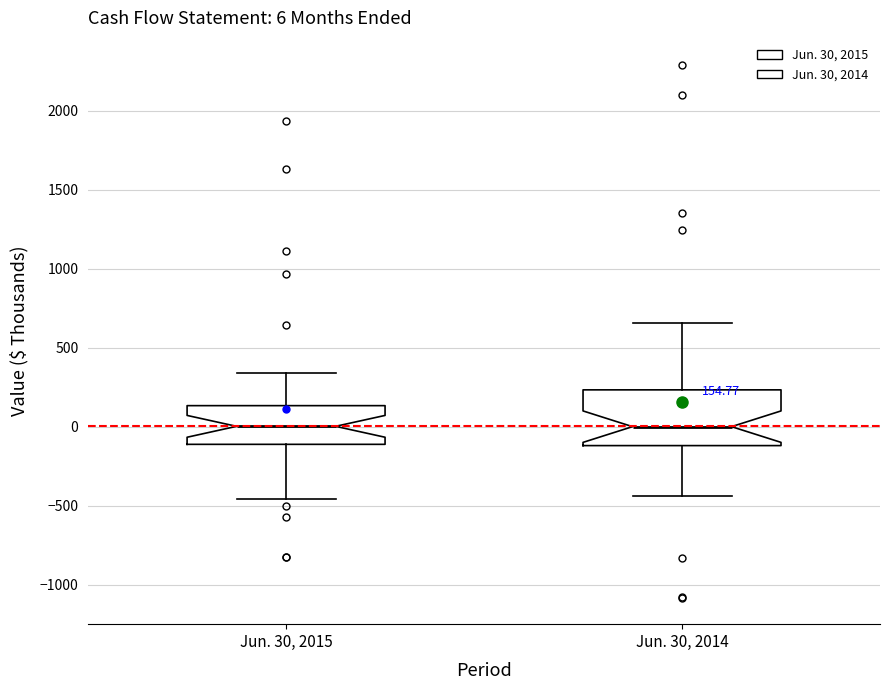

Which box is the tallest, from its lower edge to its upper edge?

Jun. 30, 2014